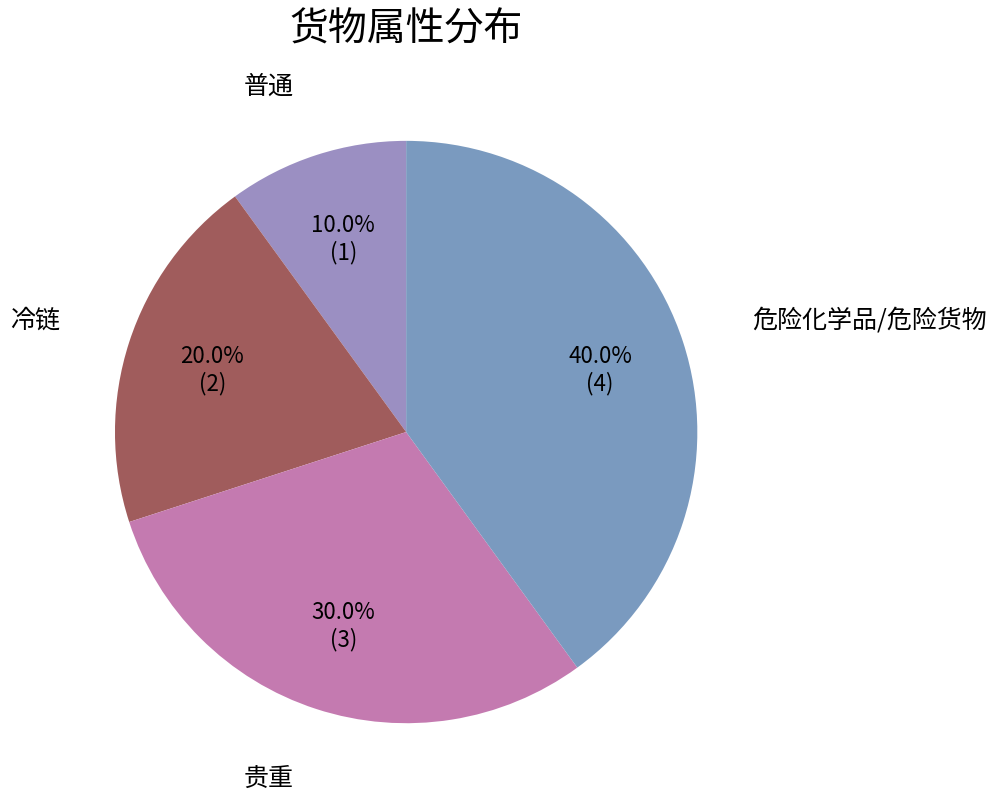

What is the smallest slice in the pie chart?

普通